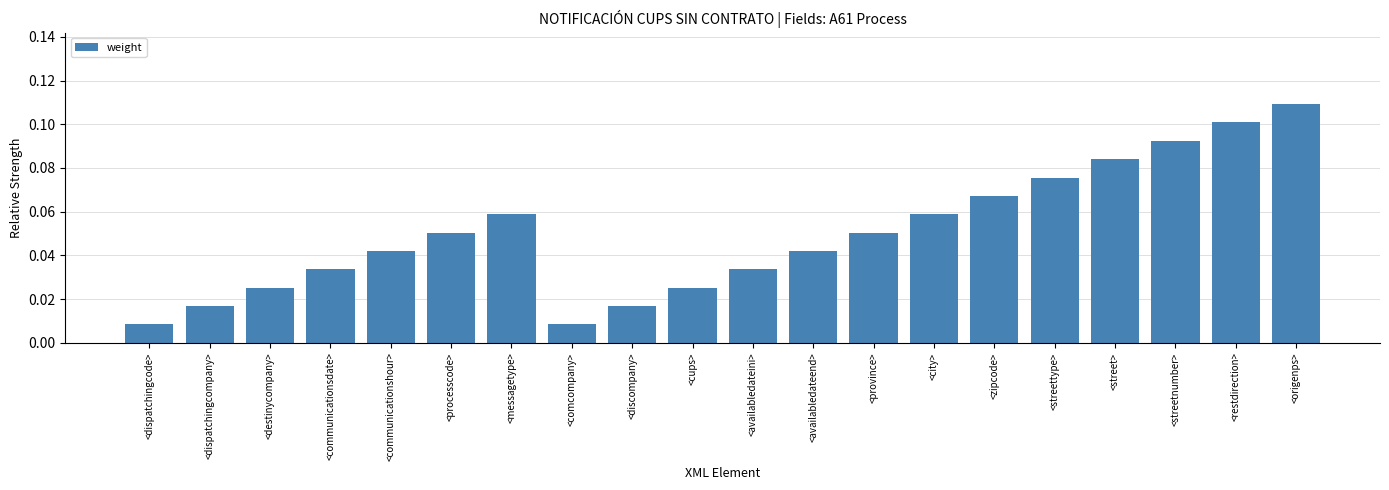

What is the sum of all values?

1.0